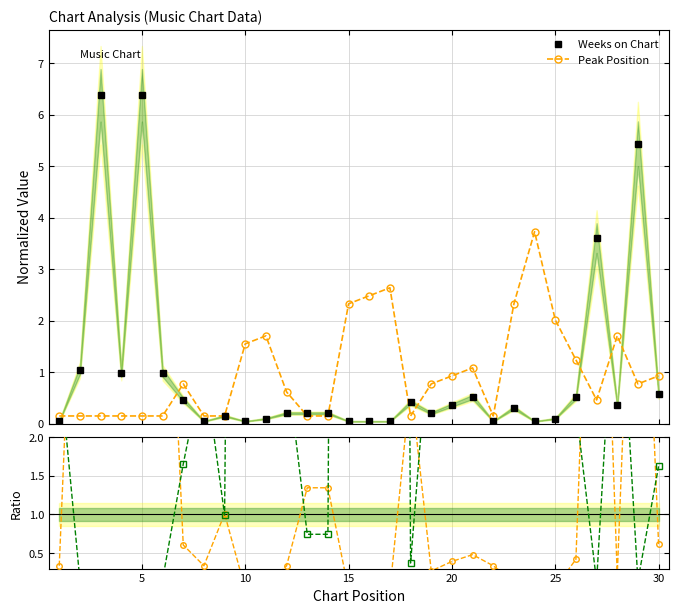

True or false: Weeks on Chart has more than 0 points higher than both neighbors.

True